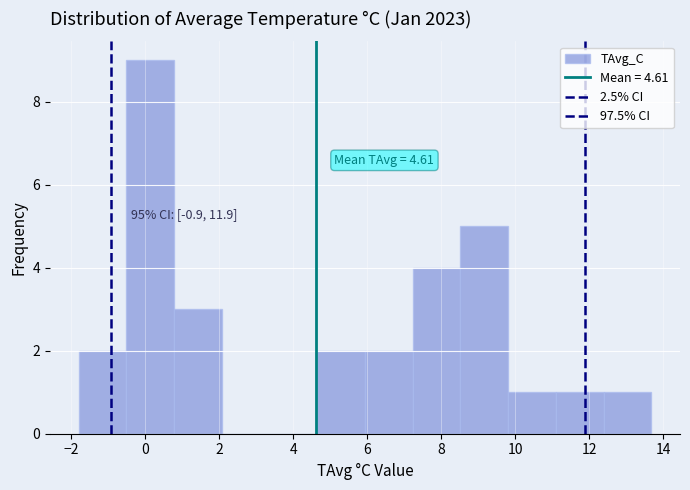

Which range on the x-axis has the tallest bar?

-0.6 to 0.8